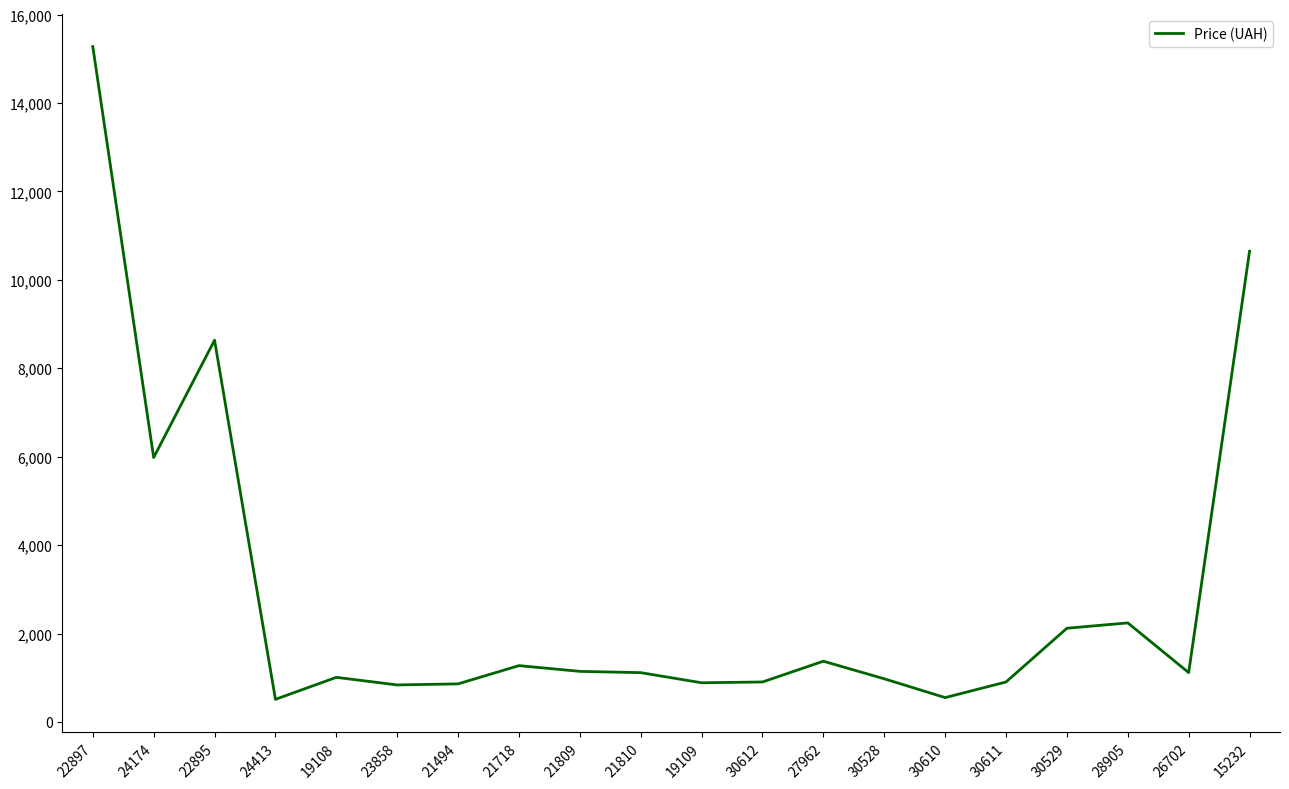

The value at 15232 is 4085.8. True or false?

False